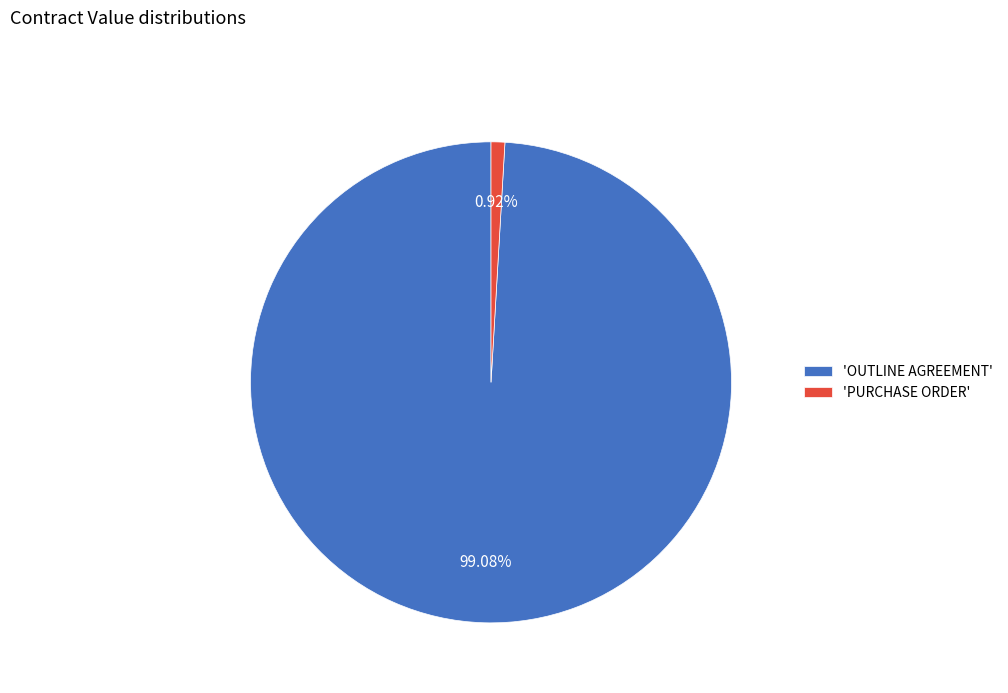

Which category has the biggest portion of the pie?

'OUTLINE AGREEMENT'